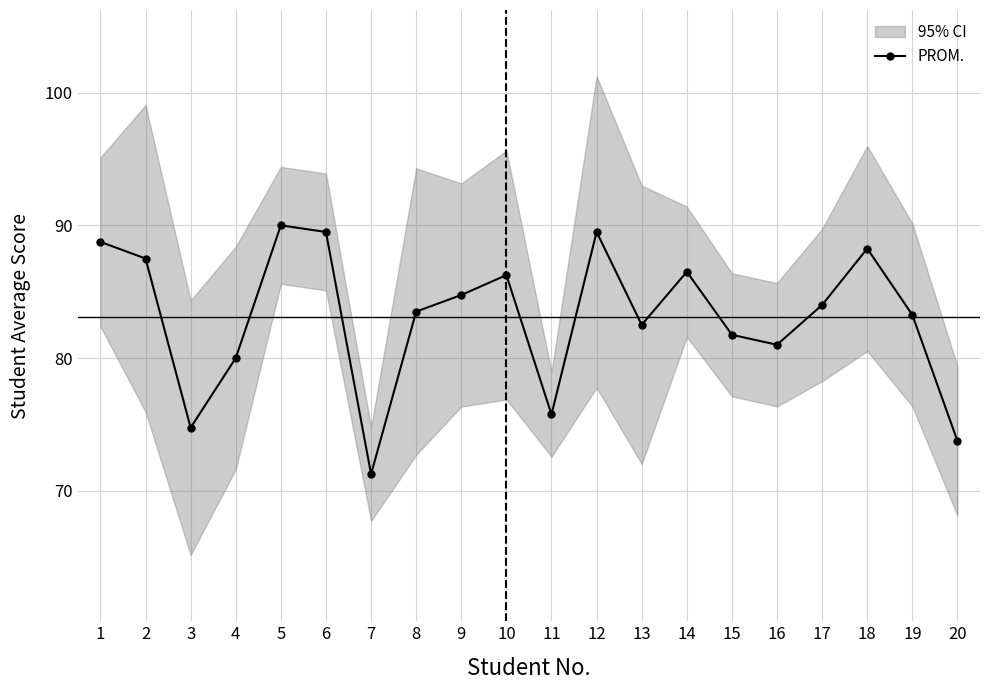

True or false: the data shows 89.5 at 12.

True